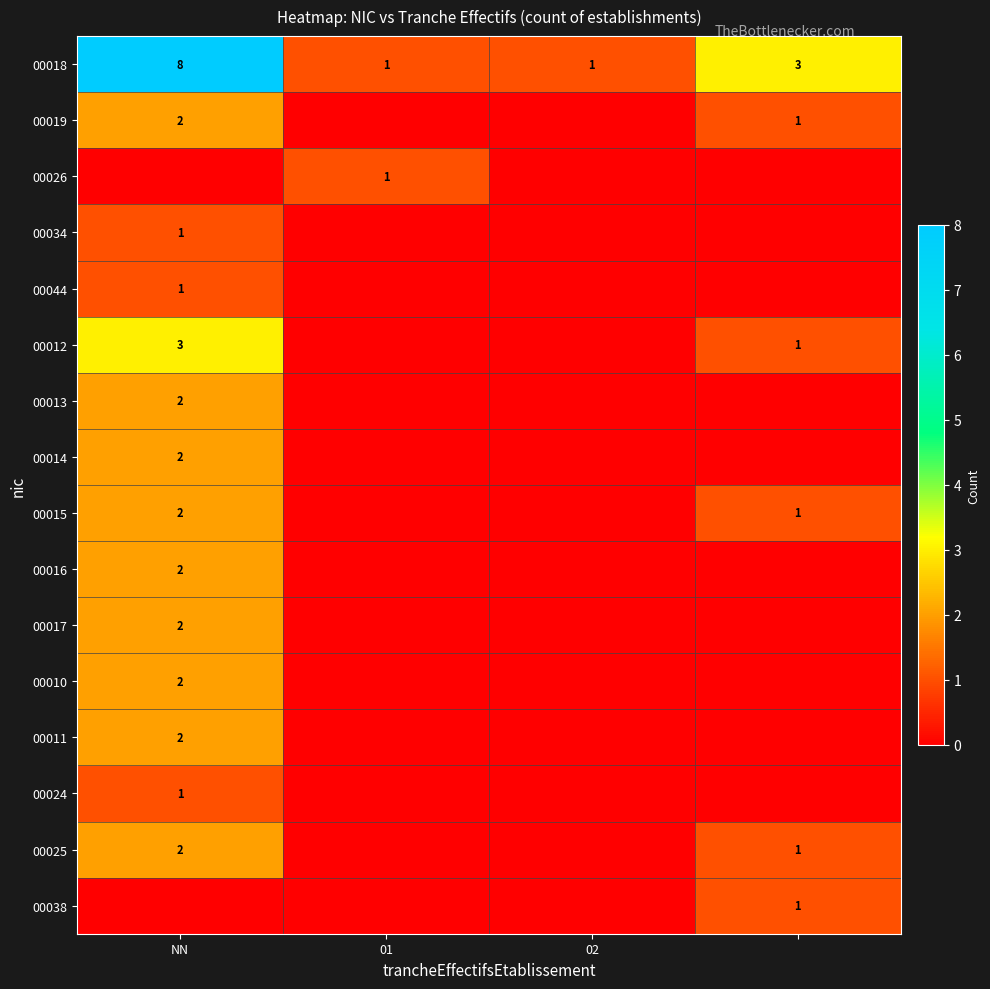

What is the difference between the highest and lowest values at 02?

1